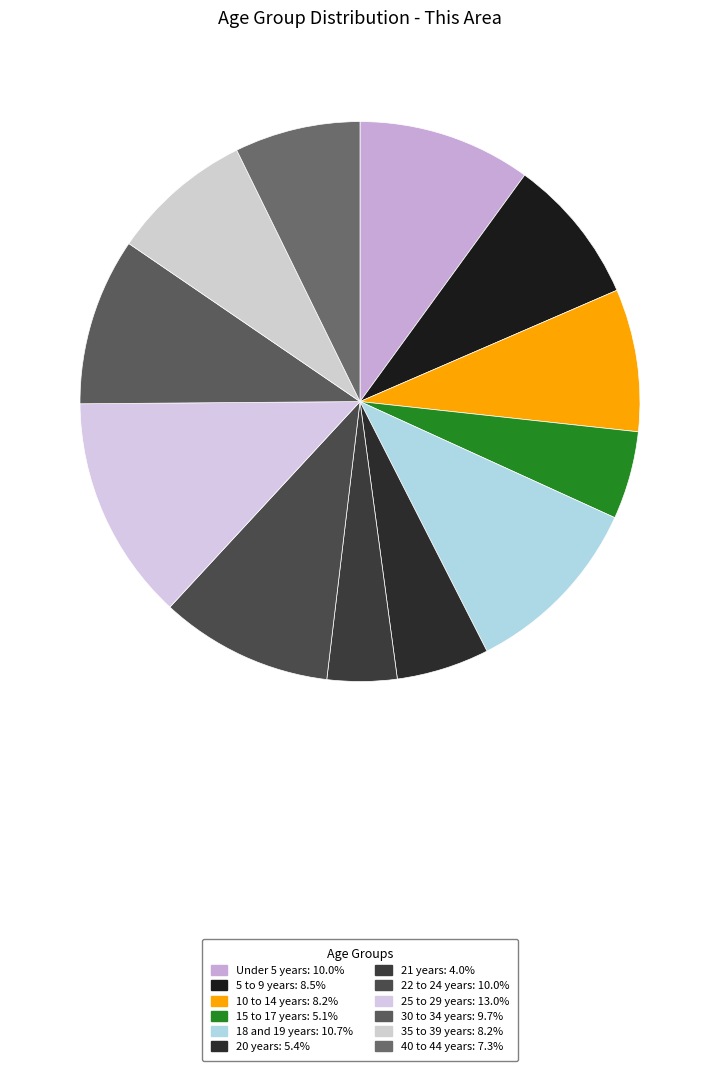

To the nearest percent, what is the average slice percentage?

8%